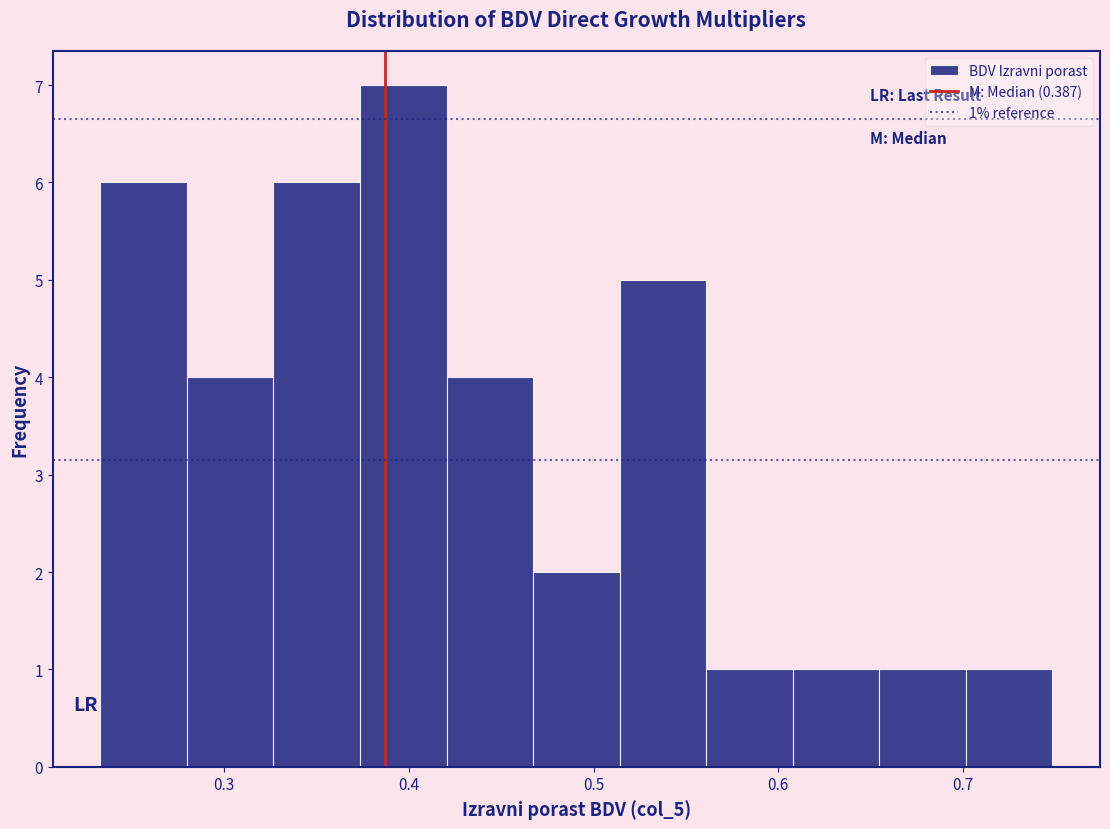

Over which range of the x-axis is the bar tallest?

0.37 to 0.42